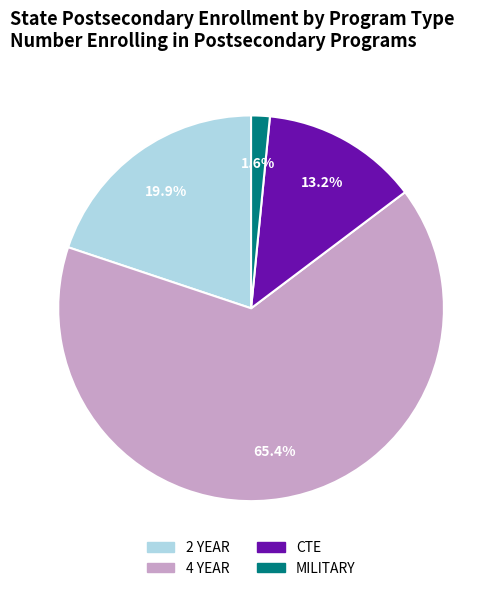

Which slice is the smallest?

MILITARY